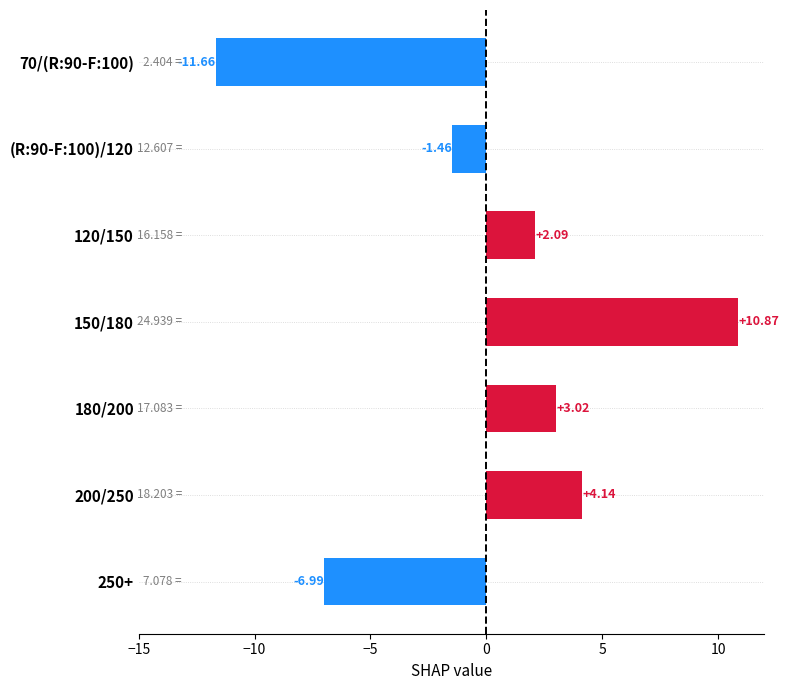

Between 150/180 and 70/(R:90-F:100), which is larger?

150/180